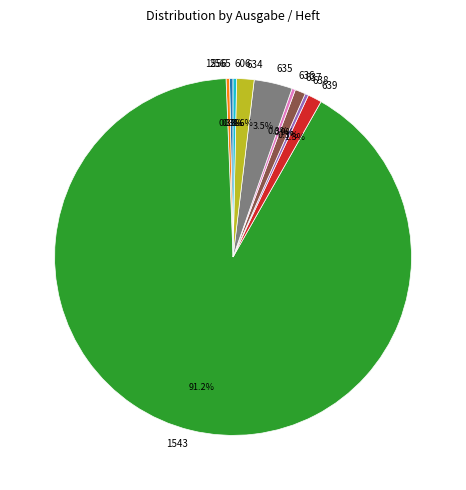

Which category has the biggest portion of the pie?

1543